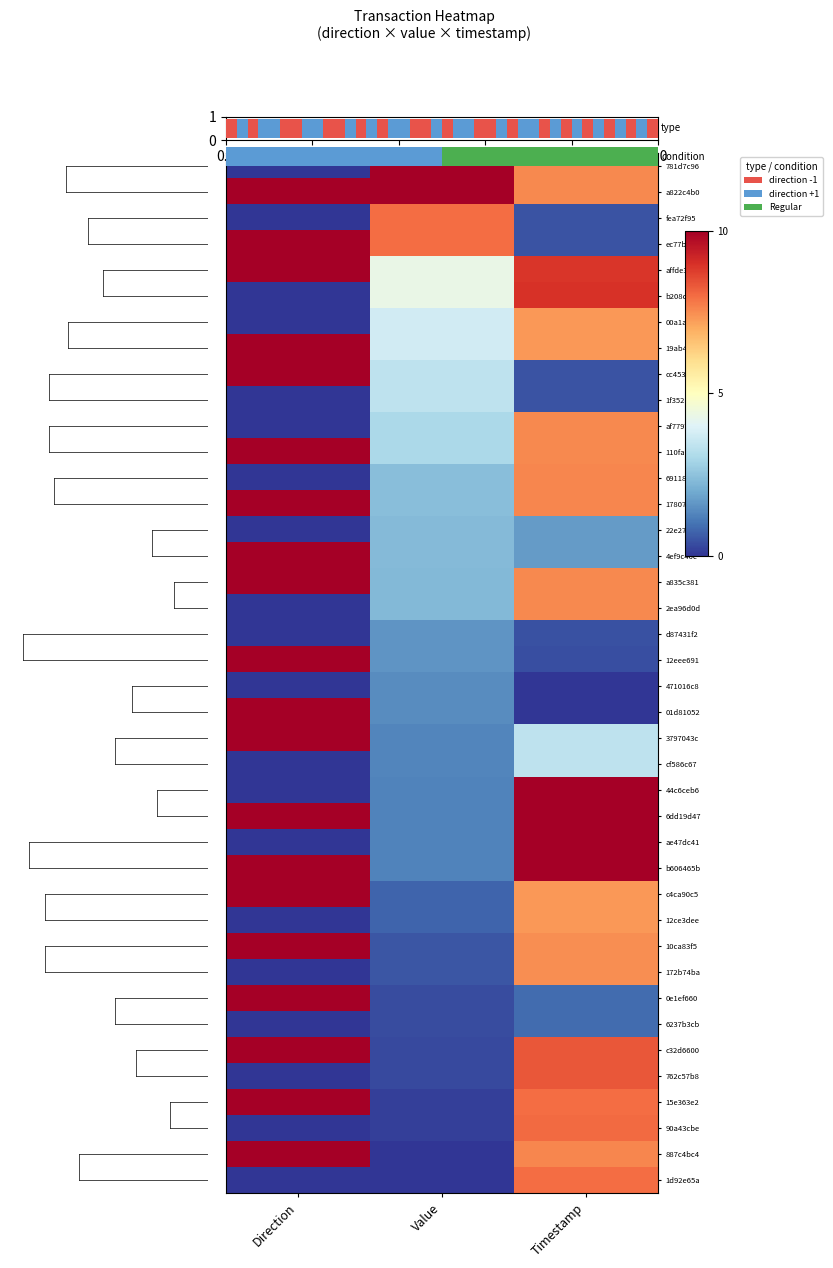

The value of 2ea96d0d at Value is 2.3. True or false?

True